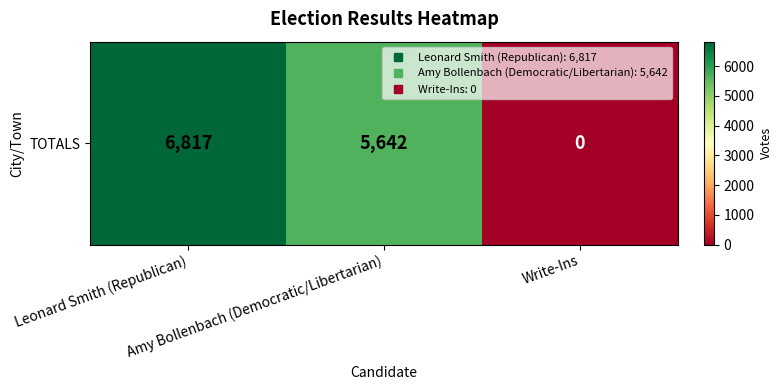

Rank the categories by value from highest to lowest.

Leonard Smith (Republican), Amy Bollenbach (Democratic/Libertarian), Write-Ins